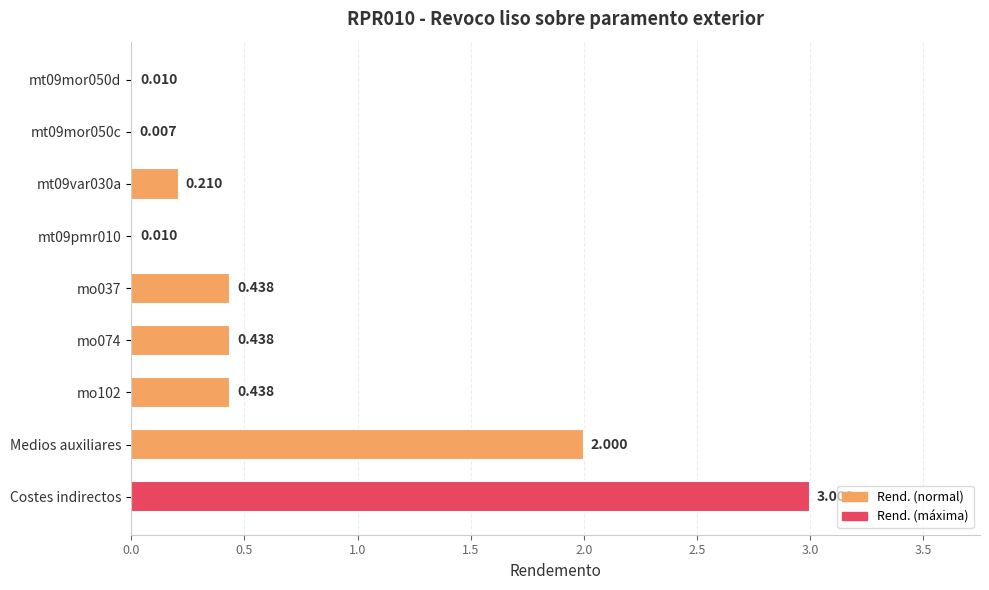

Which category has the highest value across all series?

Costes indirectos